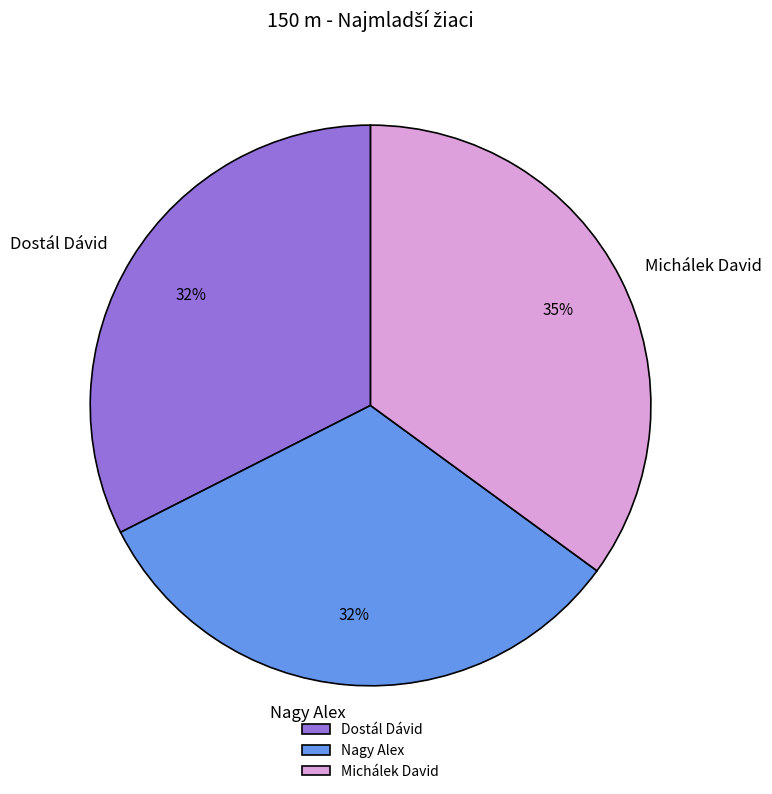

To the nearest percent, what is the difference between the Dostál Dávid and Michálek David slice percentages?

3%